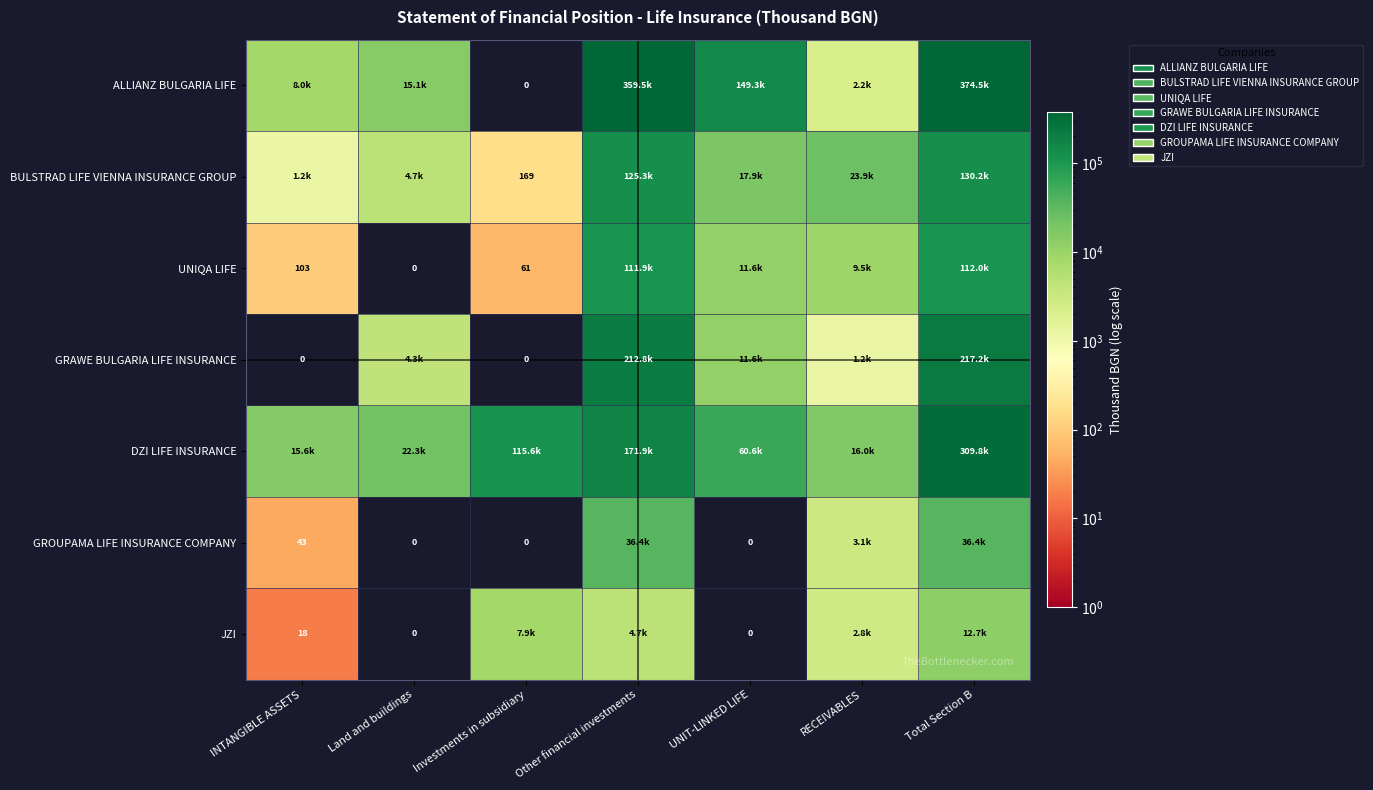

What is the total value across all series at UNIT-LINKED LIFE?

251039